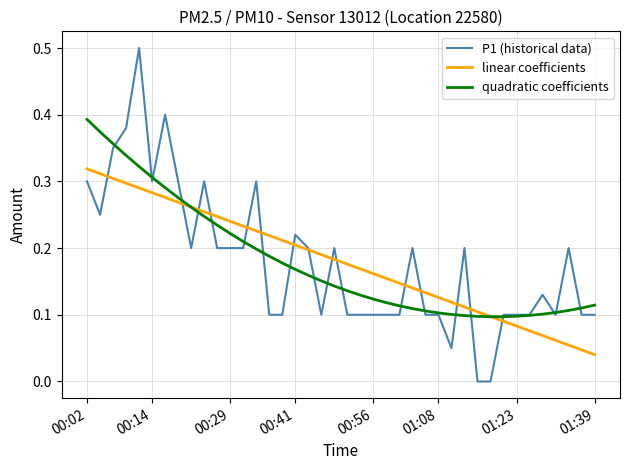

List the series in order of their peak value, highest first.

P1 (historical data), quadratic coefficients, linear coefficients